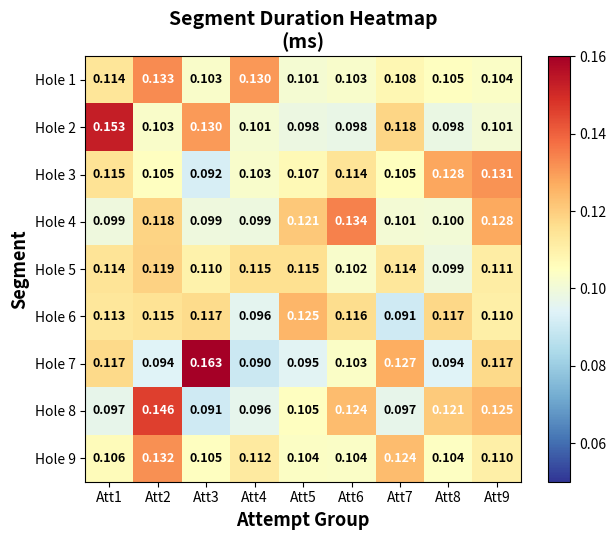

What is the total value across all series at Att7?

1.0